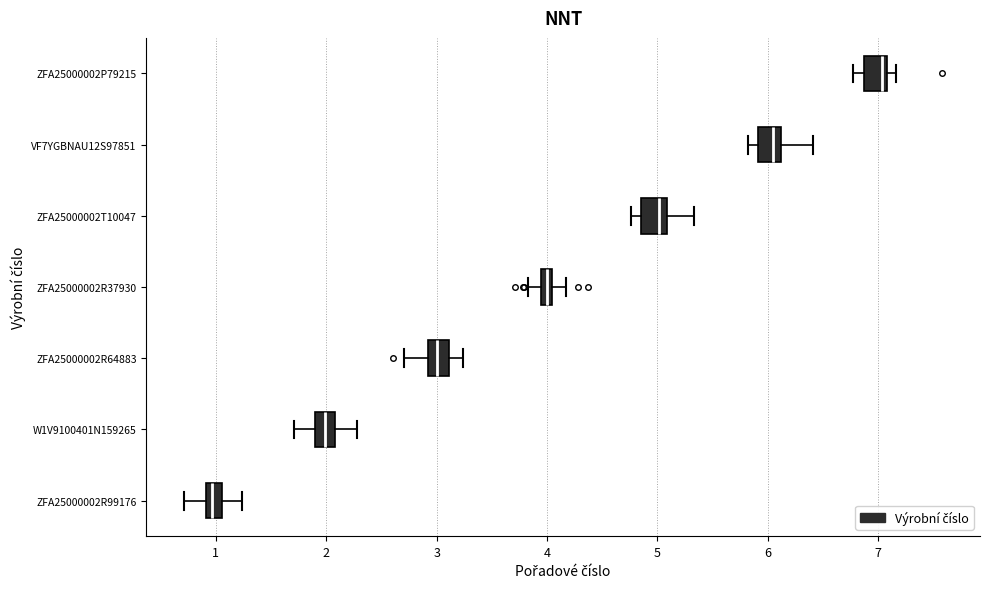

Where is the left edge of the box for ZFA25000002R64883 on the x-axis? The values are not printed on the chart, so give them approximately, as read against the axis.

2.9